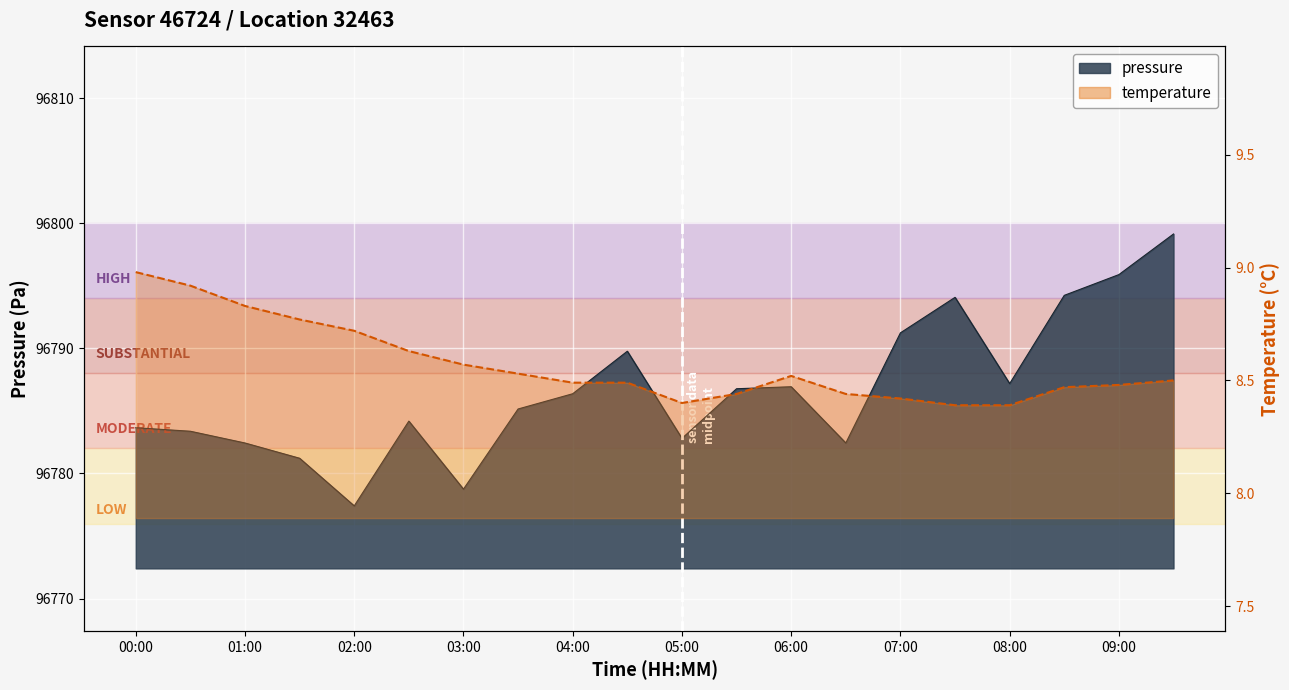

What is the total value across all series at 05:00?

96791.2